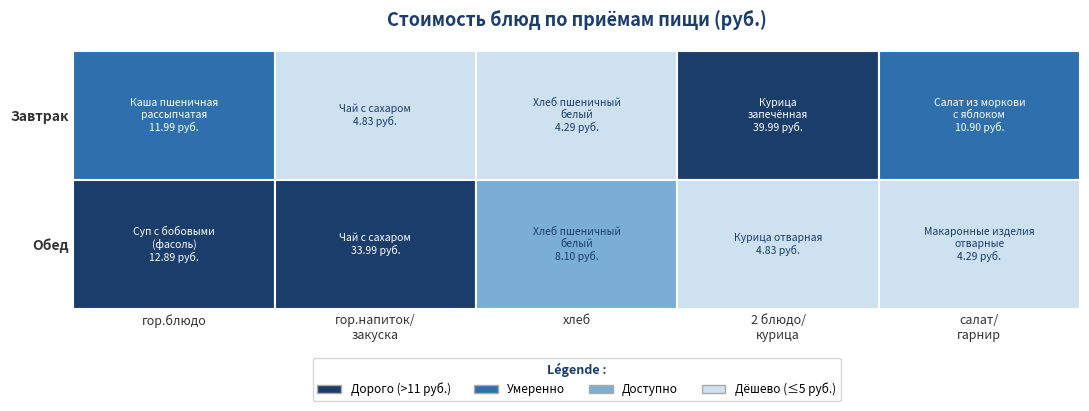

List the series in order of their peak value, highest first.

Завтрак, Обед